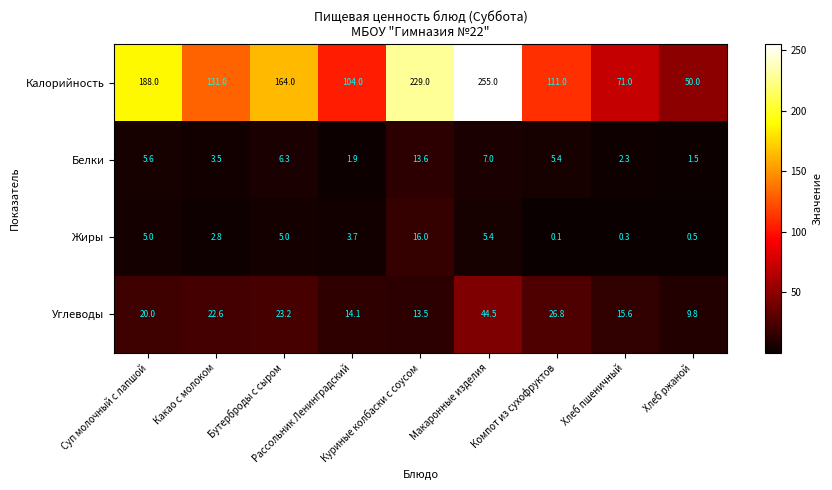

Which series has the largest total across all categories?

Калорийность